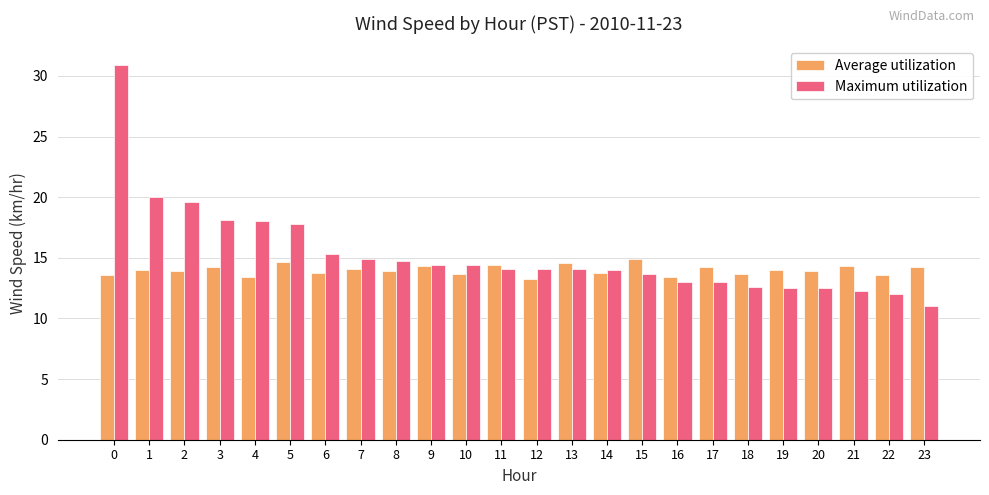

Which series has the widest spread of values?

Maximum utilization